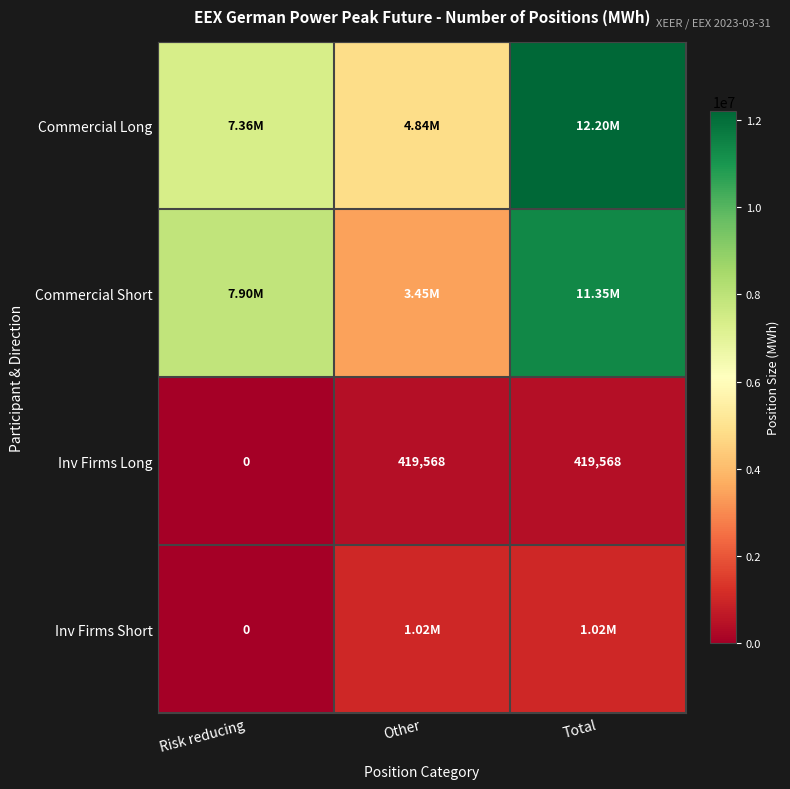

At which label is Inv Firms Long closest to 209784?

Risk reducing